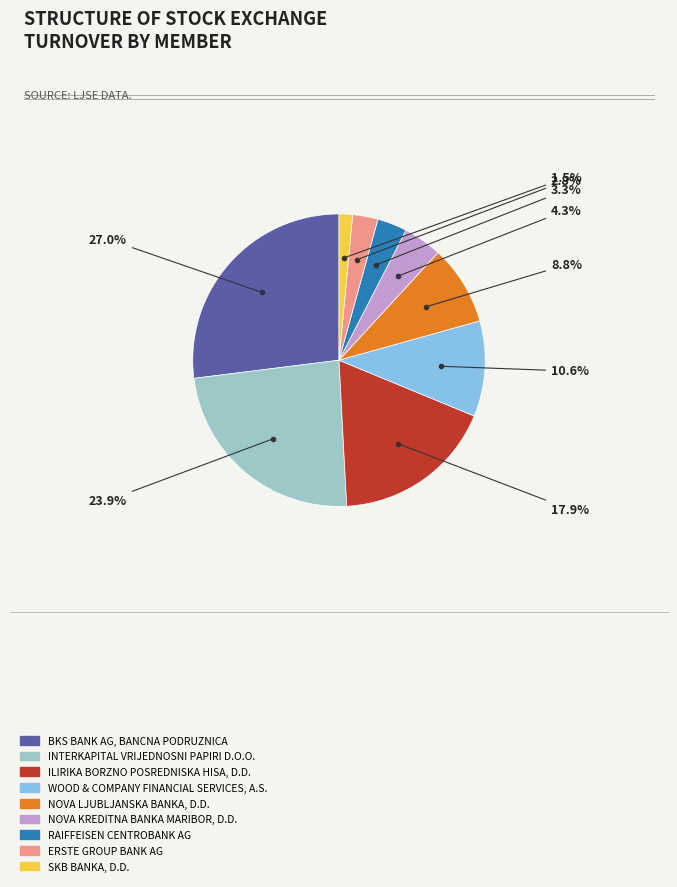

What percentage is NOT represented by SKB BANKA?

98.5%